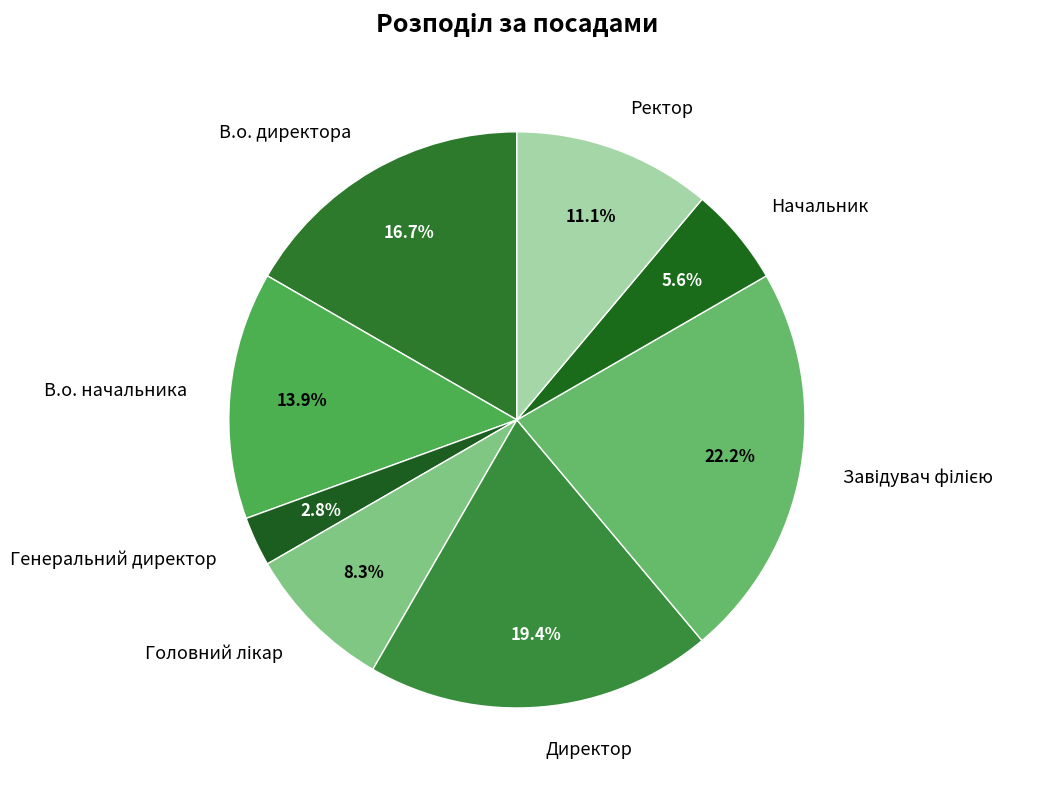

How many segments does this pie chart have?

8